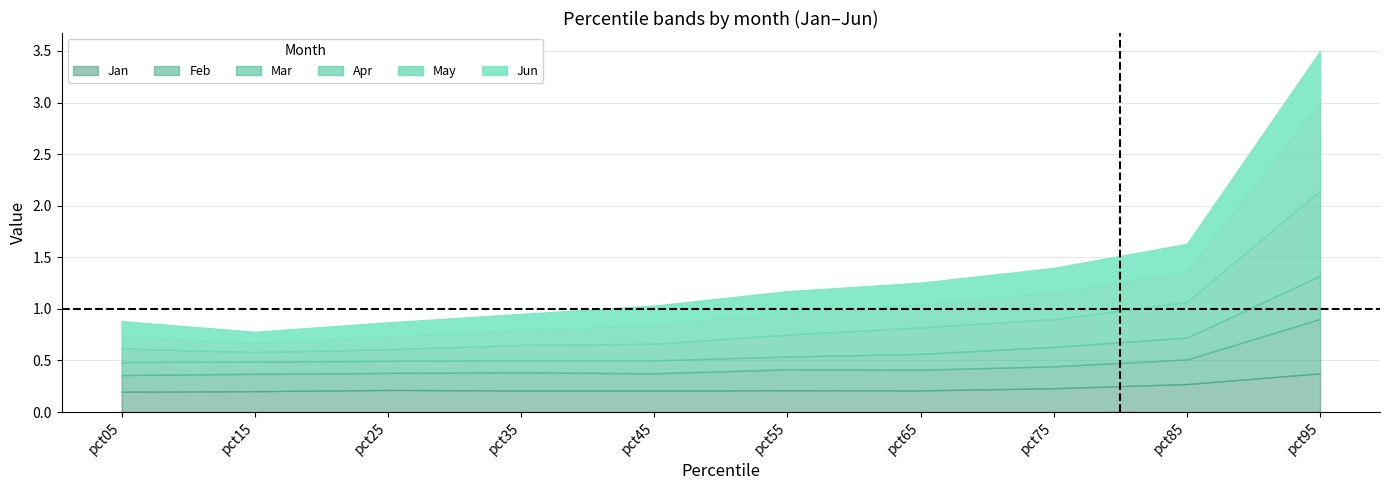

What is the difference between the maximum and minimum values in the Apr series?

0.7